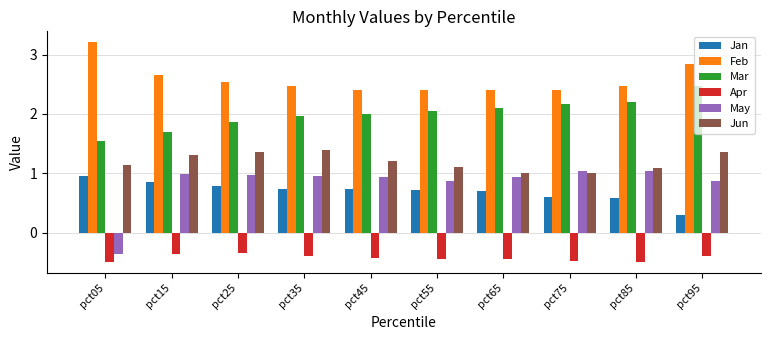

Rank the series at pct95 from highest to lowest value.

Feb, Mar, Jun, May, Jan, Apr